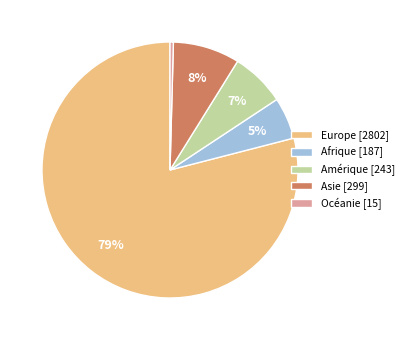

To the nearest percent, what is the combined percentage of Amérique [243] and Océanie [15]?

7%